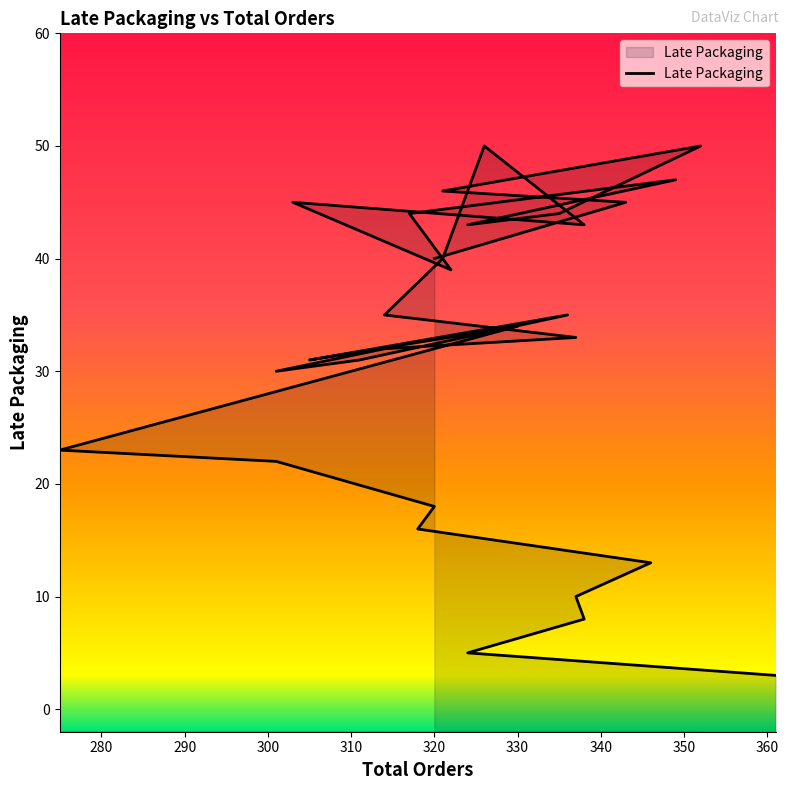

What is the label of the 24th point from the left?

320